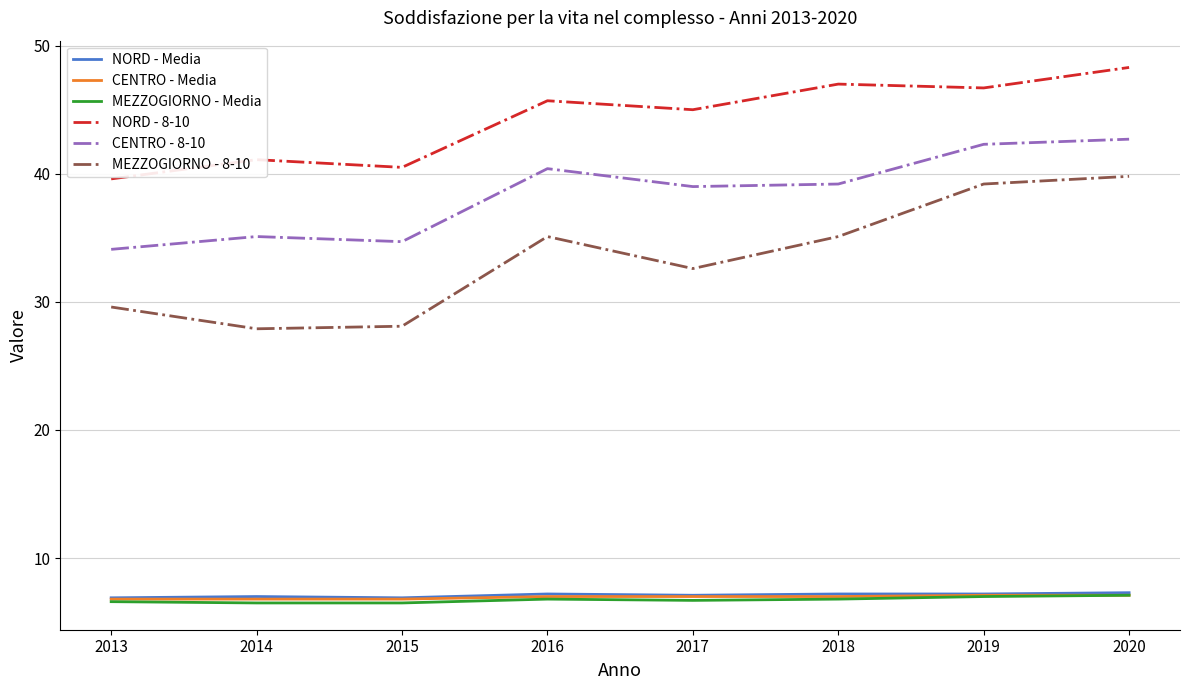

True or false: NORD - 8-10 has a value of 76.7 at 2018.

False